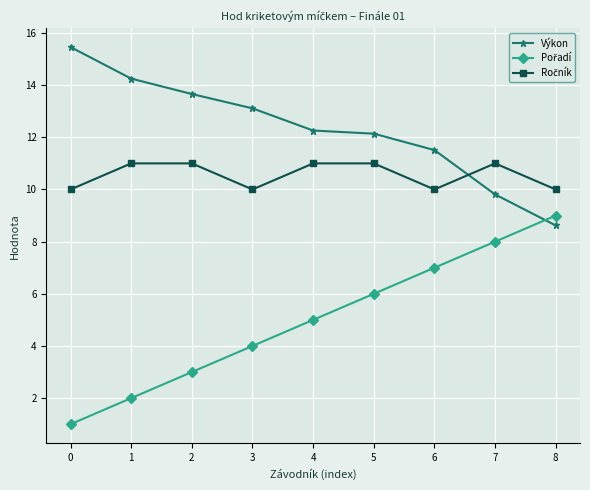

The Výkon series shows 8.6 at 8. True or false?

True